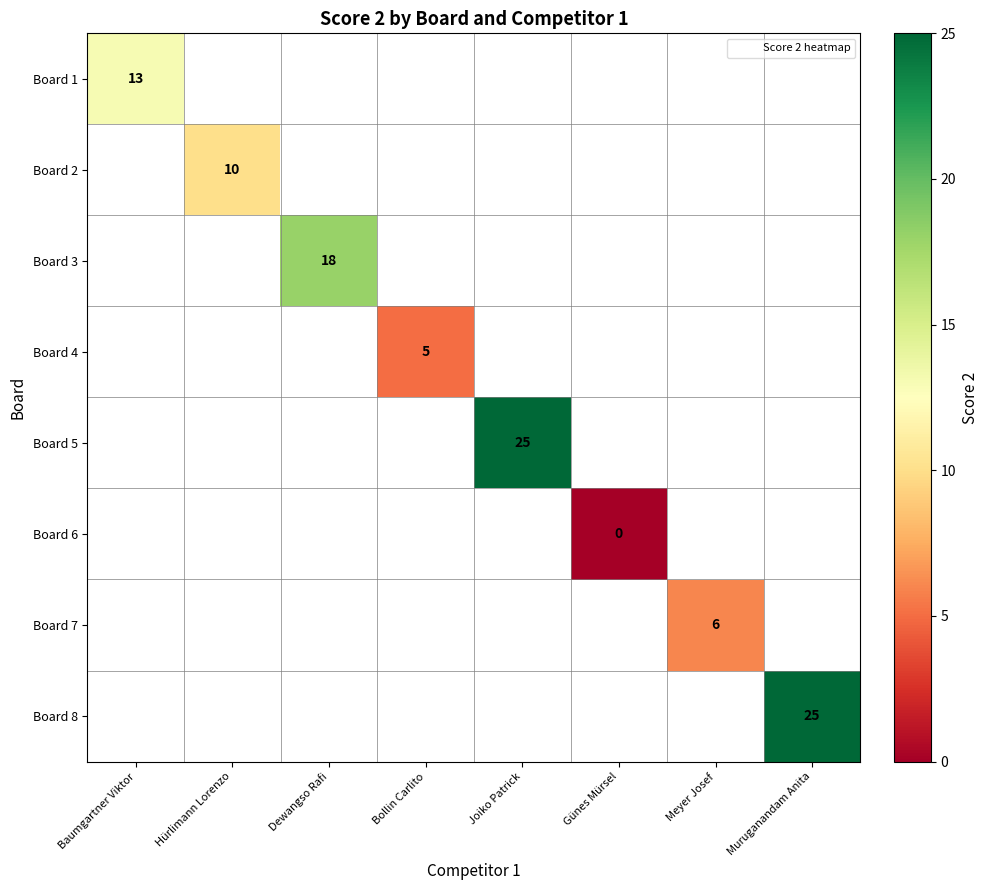

Which series has the largest range (max minus min)?

Board 1